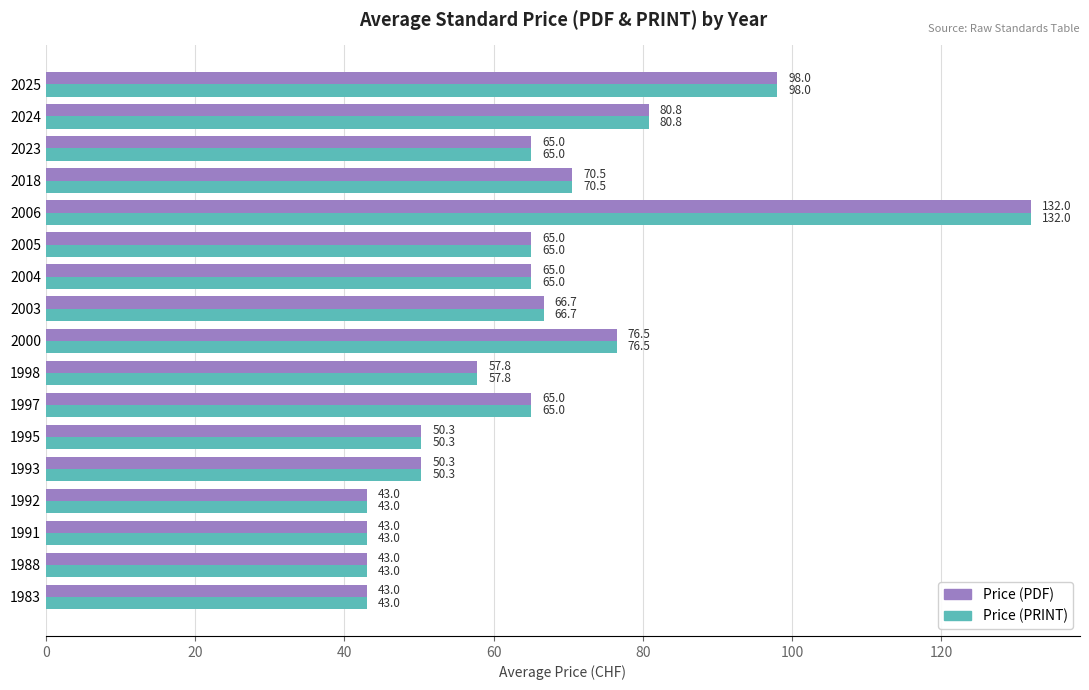

What is the sum of all Price (PRINT) values?

1115.0